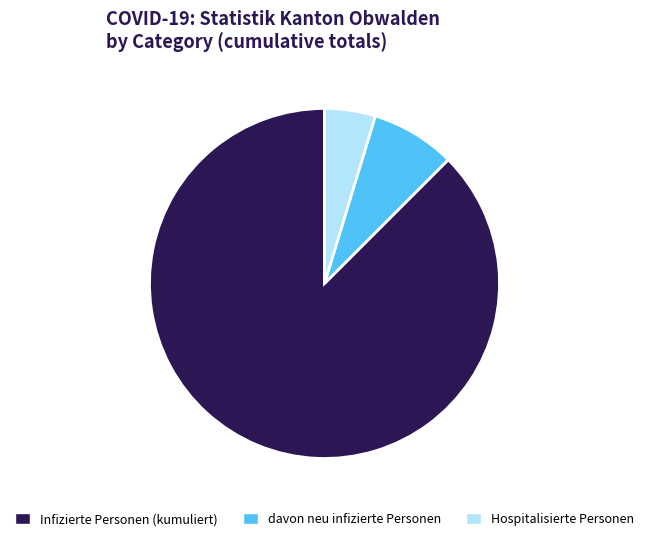

Combined, do Infizierte Personen (kumuliert) and davon neu infizierte Personen account for over 50%?

Yes